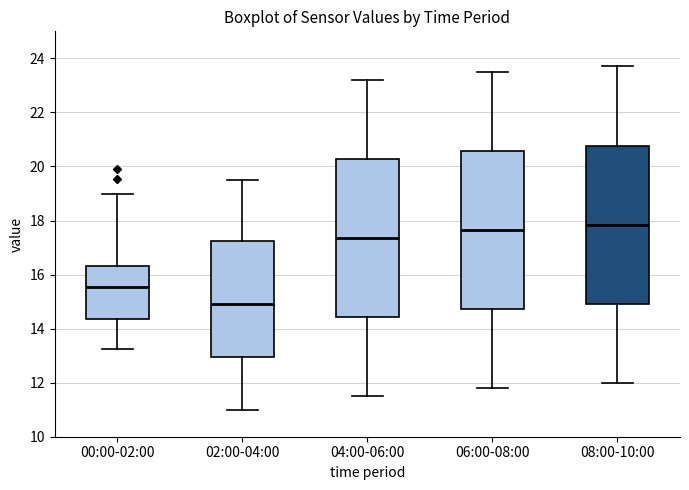

Where does the lower whisker of the box for 00:00-02:00 end on the y-axis? The values are not printed on the chart, so give them approximately, as read against the axis.

13.2